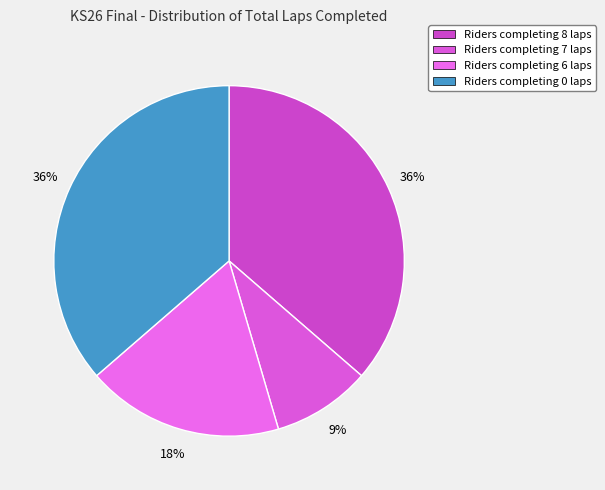

Is there a majority slice in this chart?

No